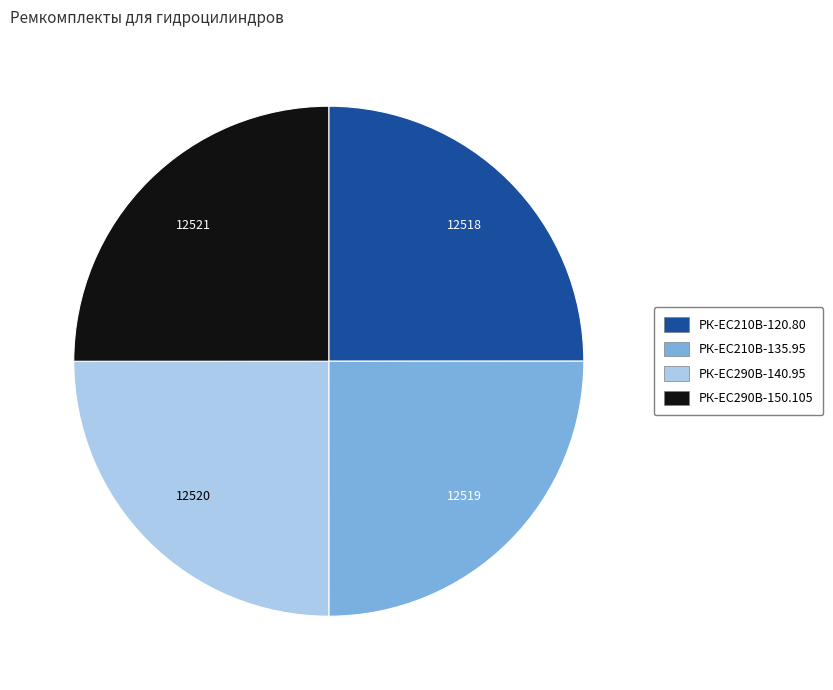

Is there any slice that represents more than half of the pie?

No